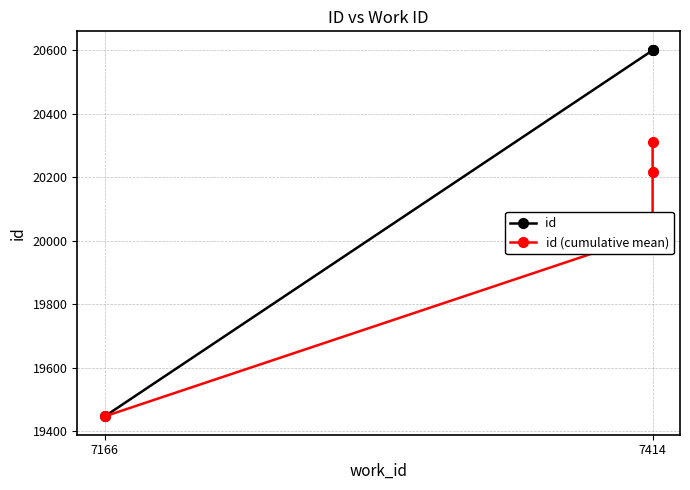

True or false: id (cumulative mean) has a value of 20312.5 at 7414.

True